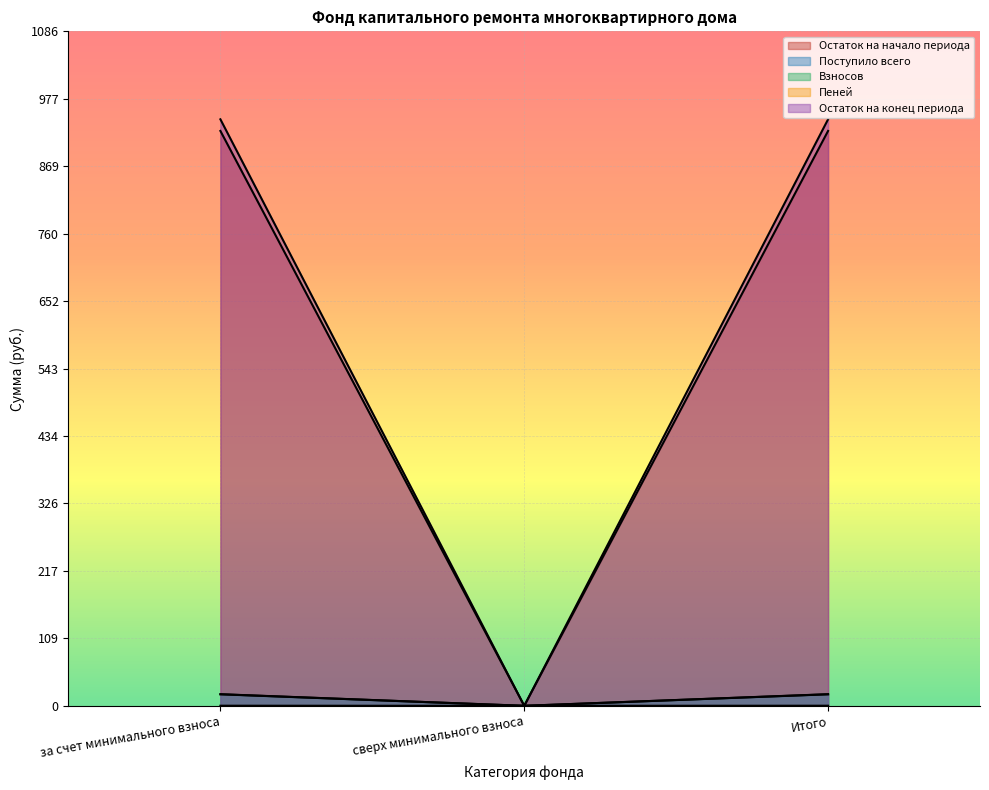

Between за счет минимального взноса and Итого, which series saw the biggest shift?

Остаток на начало периода